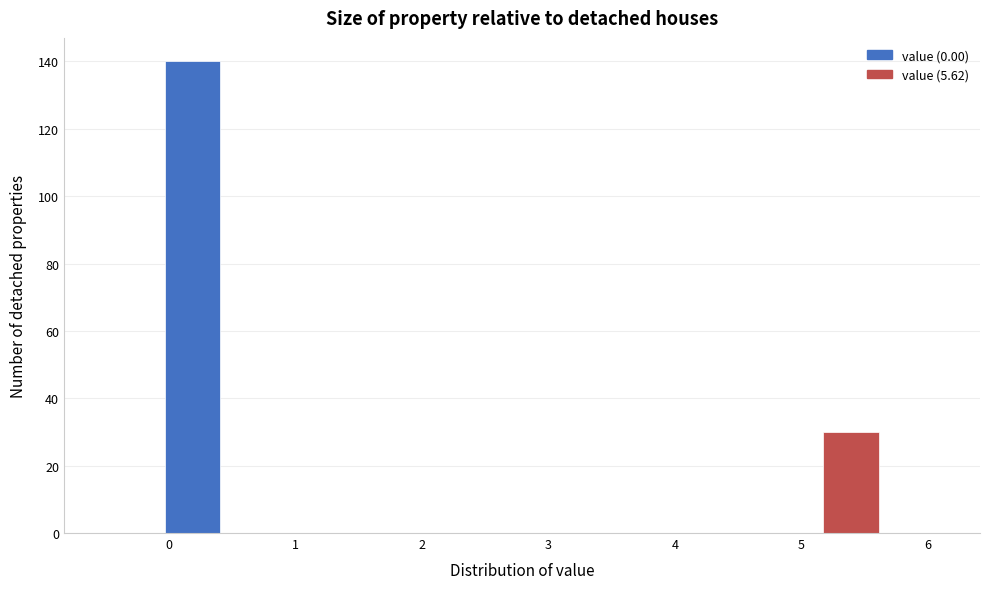

Reading left to right, list every bar in this chart as the range it spans on the x-axis followed by its height. Neither the bar edges nor the heights are printed on the chart, so give them approximately, as read against the axes.

-0.5 to 0.0: 0
0.0 to 0.4: 140
0.4 to 0.9: 0
0.9 to 1.4: 0
1.4 to 1.9: 0
1.9 to 2.3: 0
2.3 to 2.8: 0
2.8 to 3.3: 0
3.3 to 3.8: 0
3.8 to 4.2: 0
4.2 to 4.7: 0
4.7 to 5.2: 0
5.2 to 5.6: 30
5.6 to 6.1: 0